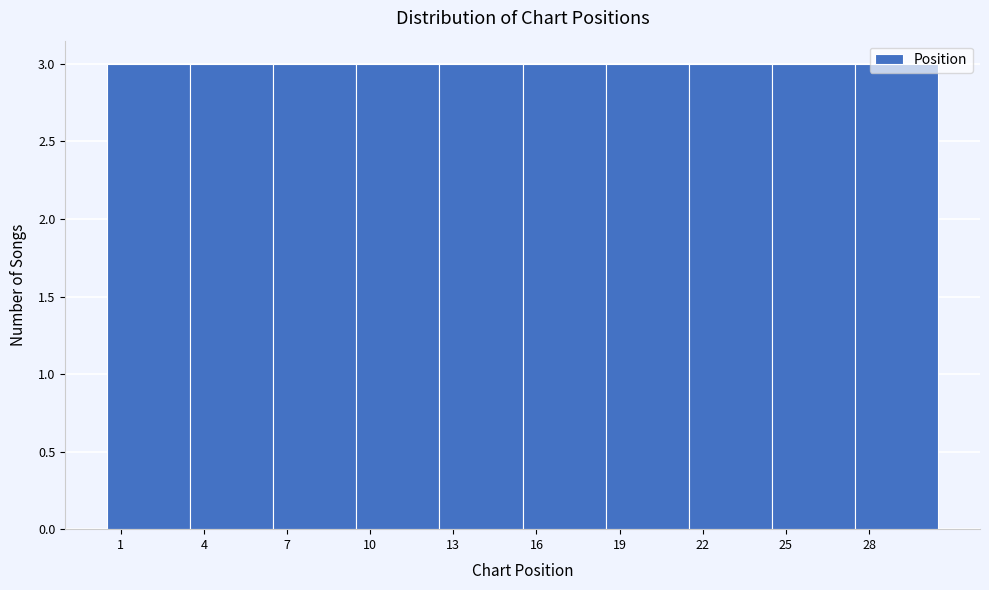

Reading left to right, list every bar in this chart as the range it spans on the x-axis followed by its height. The values are not printed on the chart, so give them approximately, as read against the axis.

0.5 to 3.5: 3
3.5 to 6.5: 3
6.5 to 9.5: 3
9.5 to 12.5: 3
12.5 to 15.5: 3
15.5 to 18.5: 3
18.5 to 21.5: 3
21.5 to 24.5: 3
24.5 to 27.5: 3
27.5 to 30.5: 3